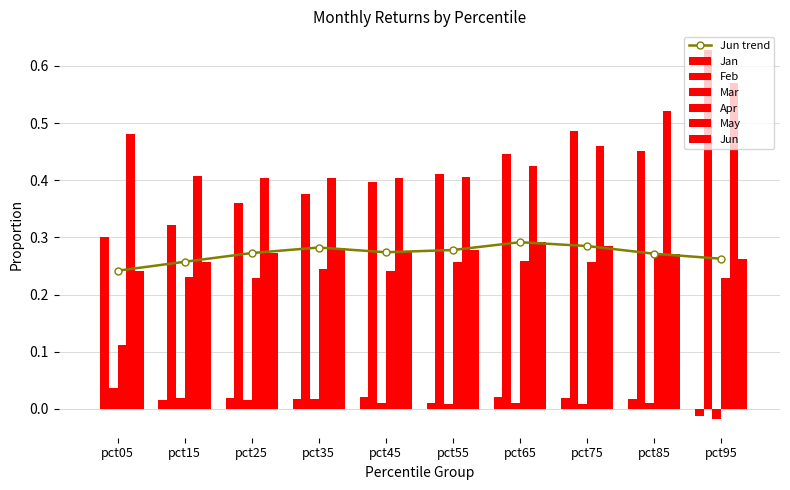

Between pct45 and pct95, which is larger?

pct45